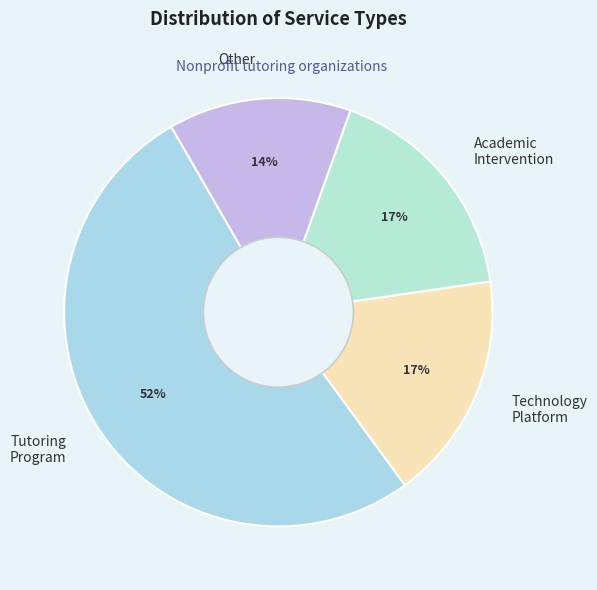

Which has a higher value, Technology Platform or Tutoring Program?

Tutoring Program